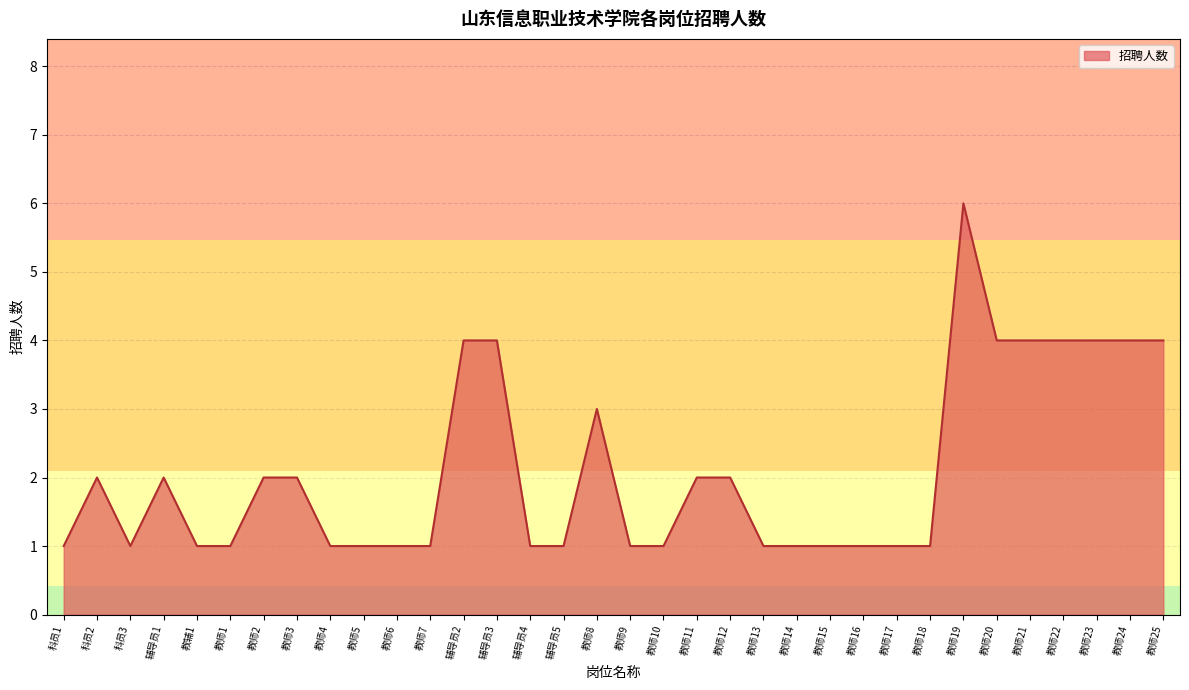

Which has a higher value, 教师11 or 教师10?

教师11